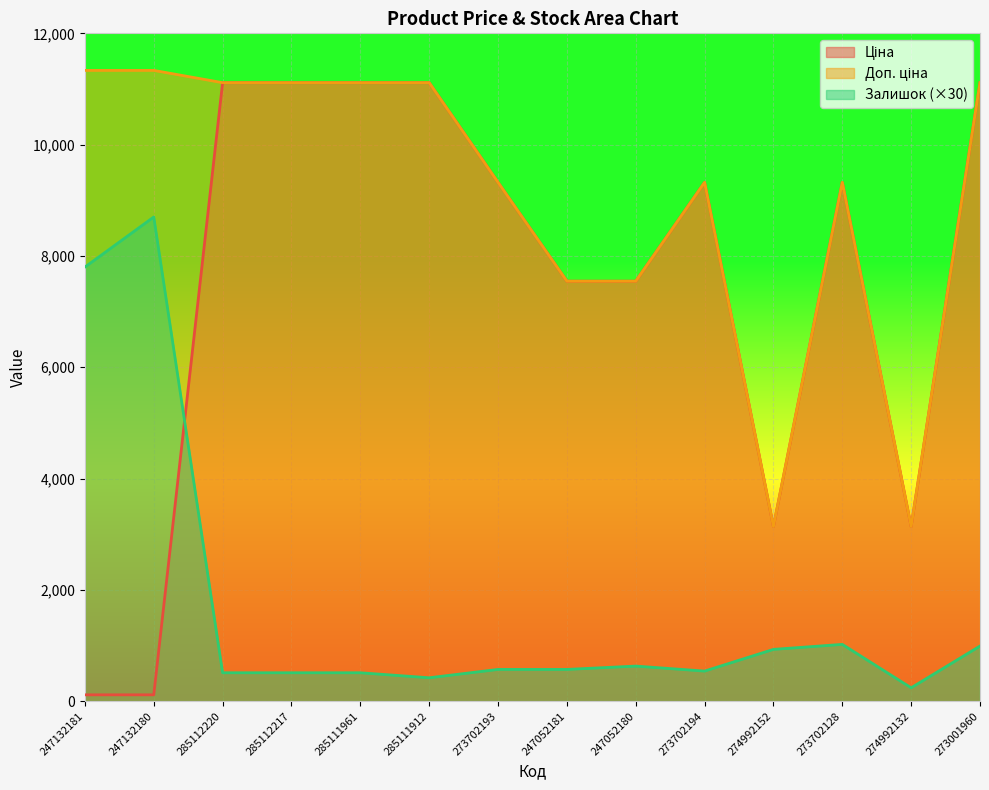

Which series has the largest total across all categories?

Доп. ціна